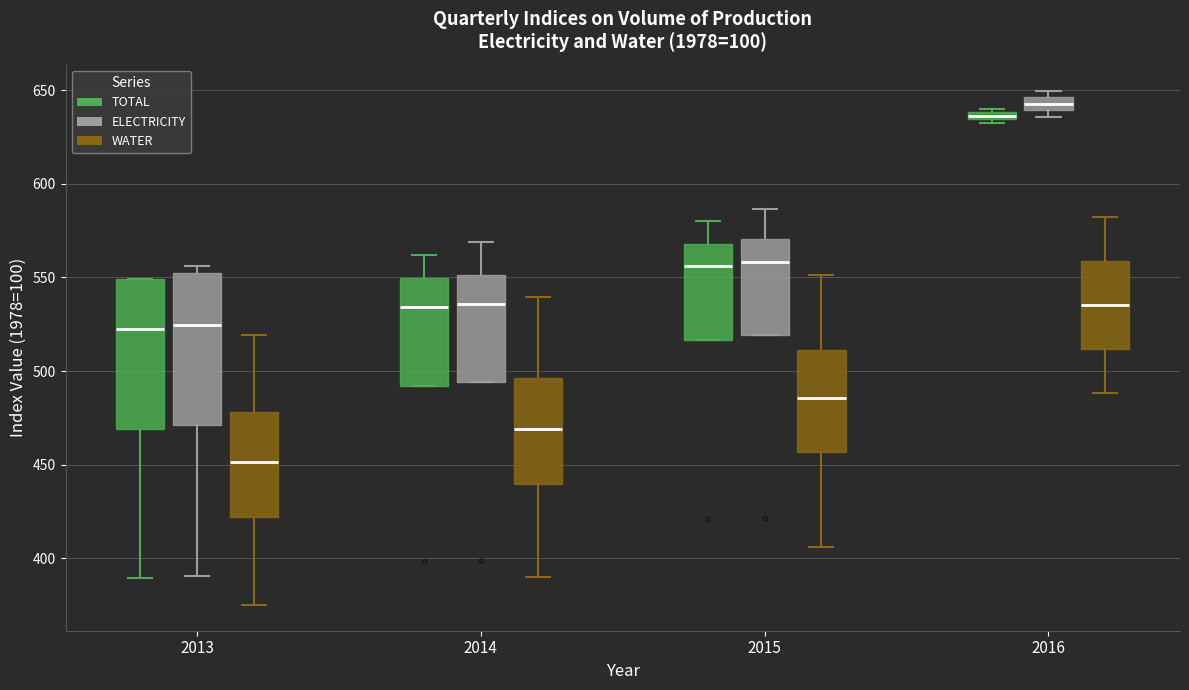

Where does the lower whisker of the box for 2014 (WATER) end on the y-axis? The values are not printed on the chart, so give them approximately, as read against the axis.

390